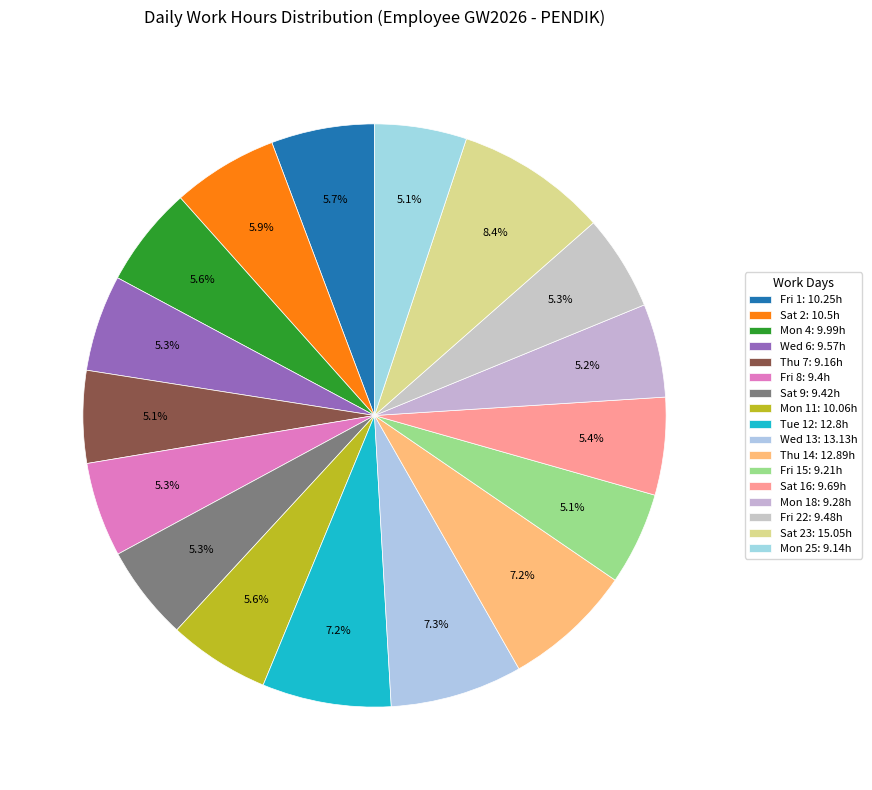

How many segments does this pie chart have?

17